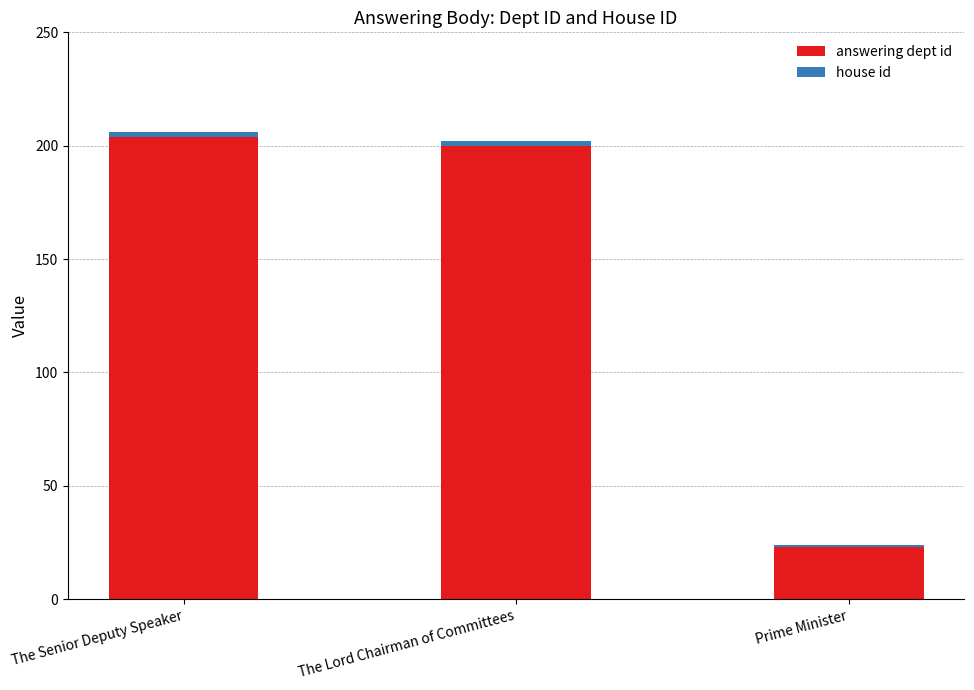

The value of answering dept id at The Lord Chairman of Committees is 200. True or false?

True